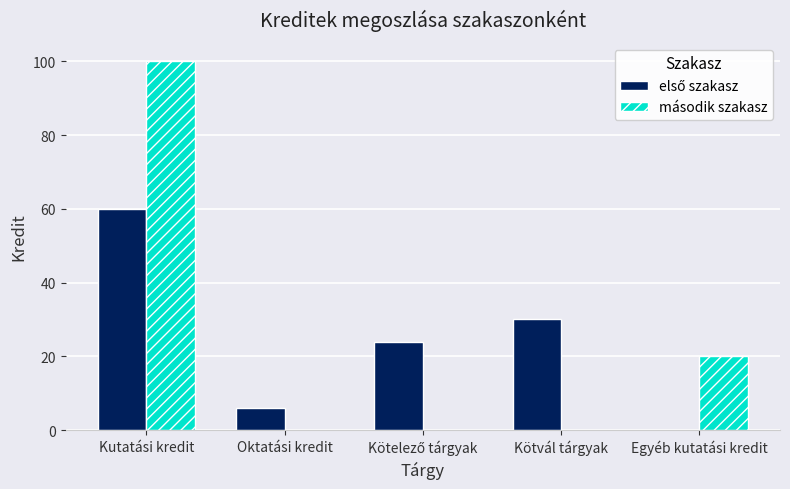

At which category is the sum across all series the highest?

Kutatási kredit